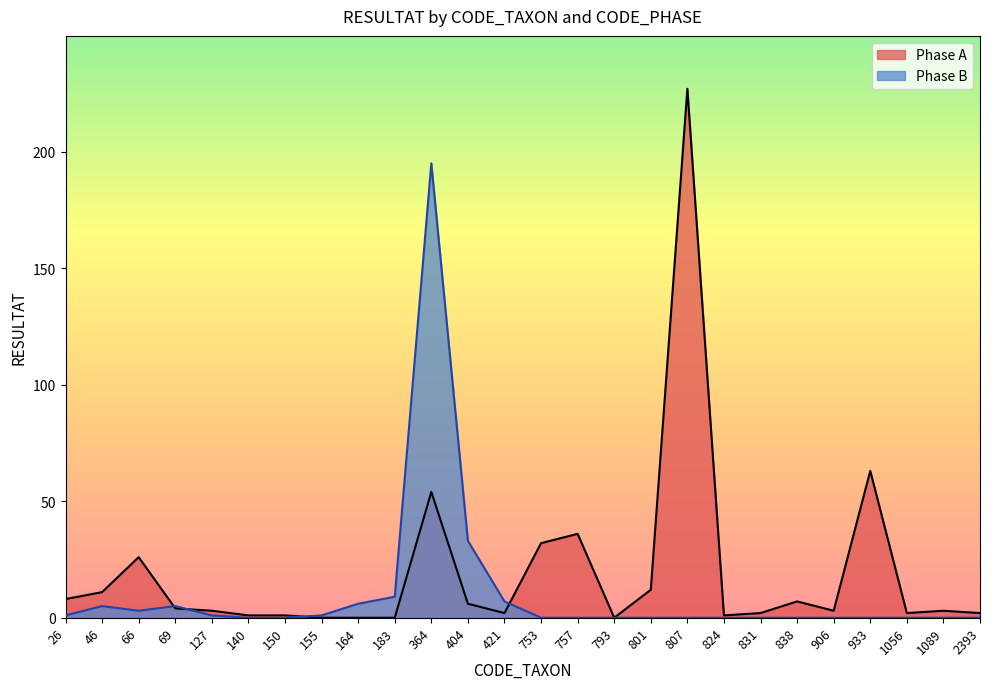

What is the value of the Phase B point at the 9th from the left?

6